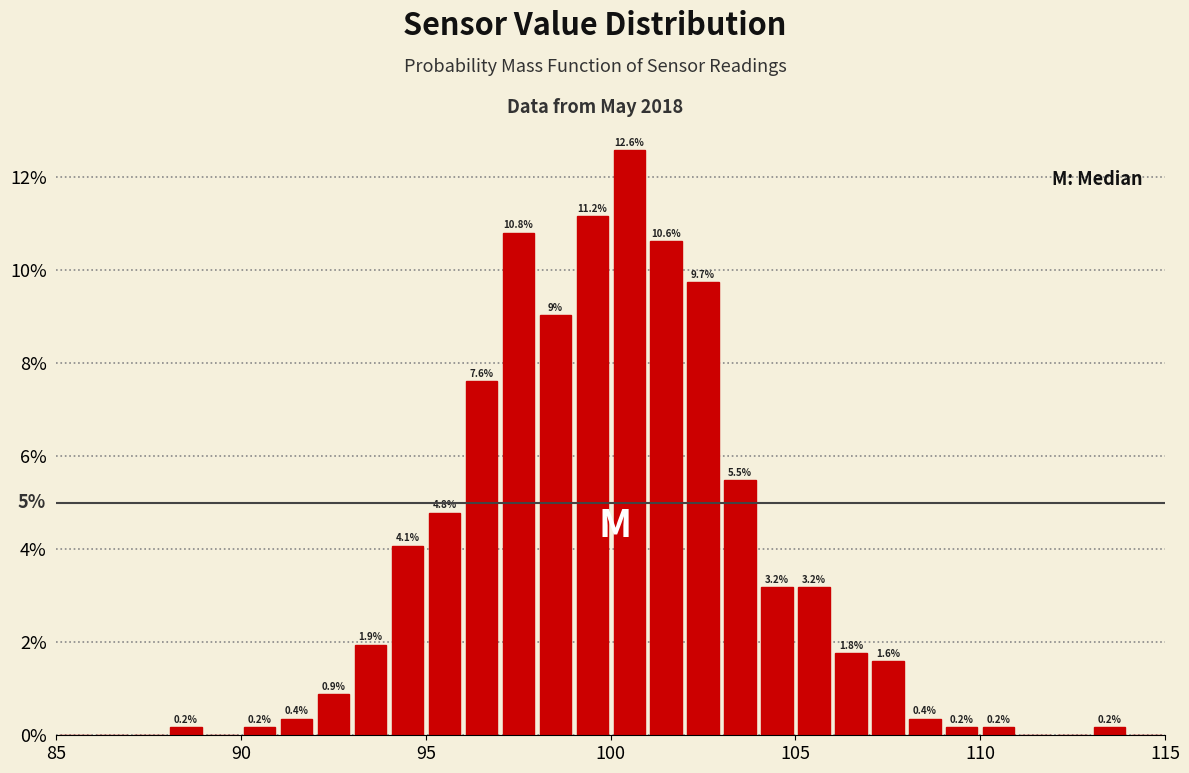

Read against the x-axis, roughly where is the centre of the tallest bar?

100.5